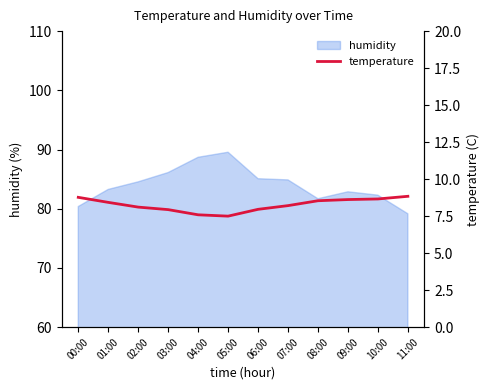

Reading right to left, transcribe all the data shown in this chart.

8.8	8.7	8.6	8.5	8.2	8.0	7.5	7.6	7.9	8.1	8.4	8.8